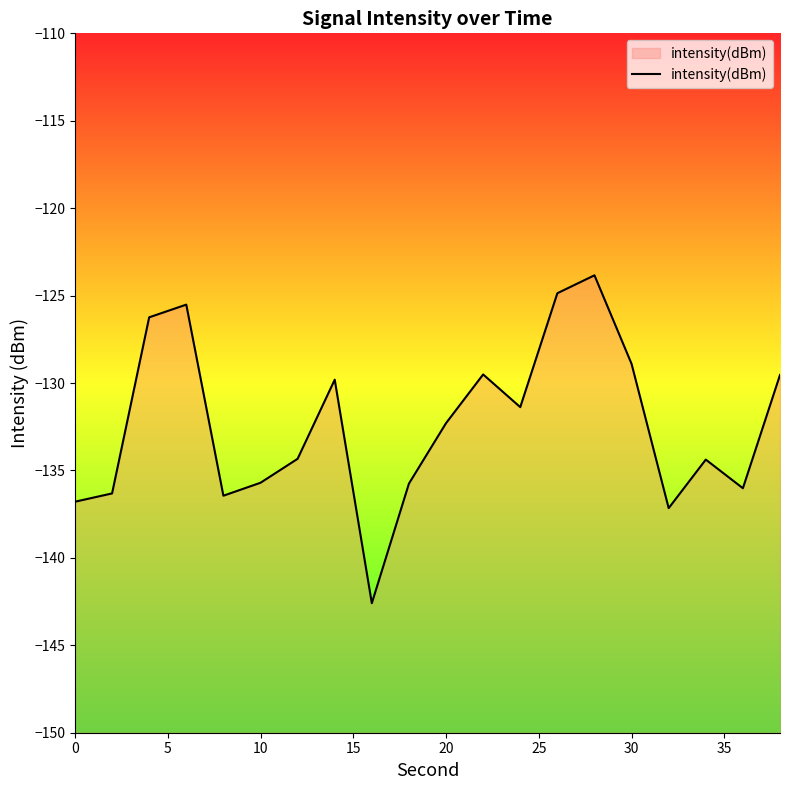

Where is the data nearest to the value -133?

20